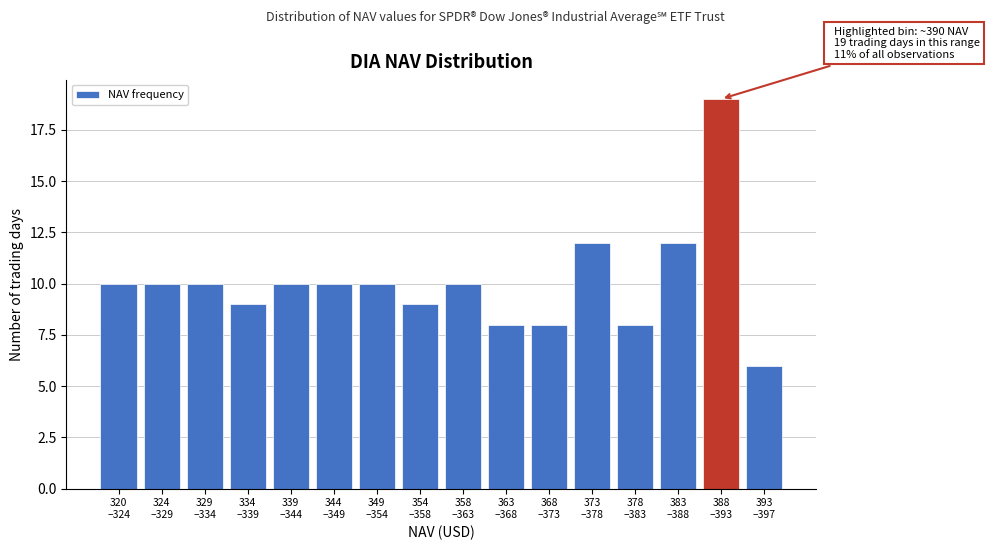

Reading left to right, transcribe all the data shown in this chart.

10	10	10	9	10	10	10	9	10	8	8	12	8	12	19	6